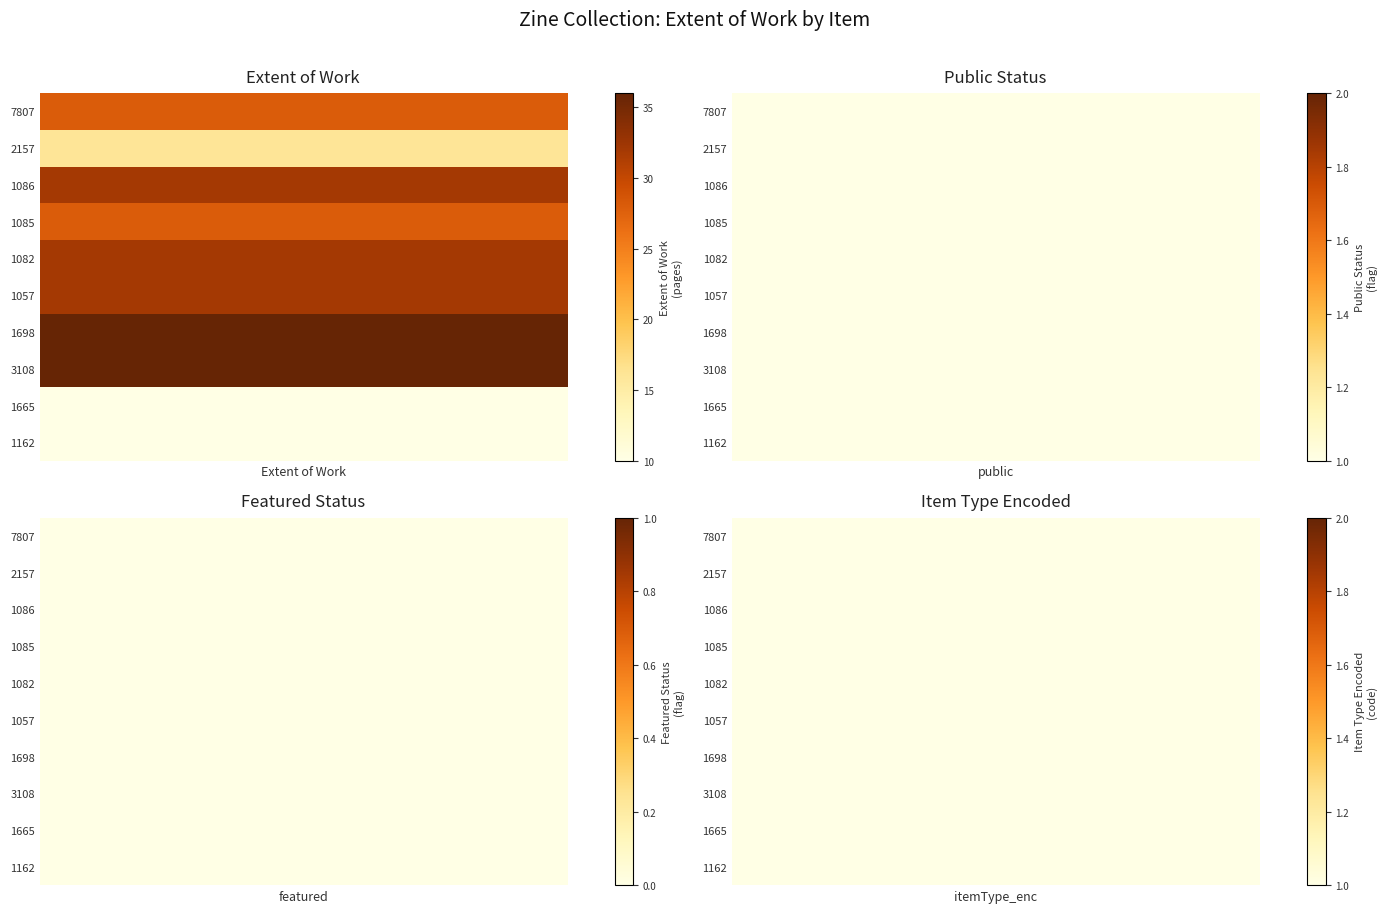

What is the approximate value of 1082 at 0, to the nearest 10?

30